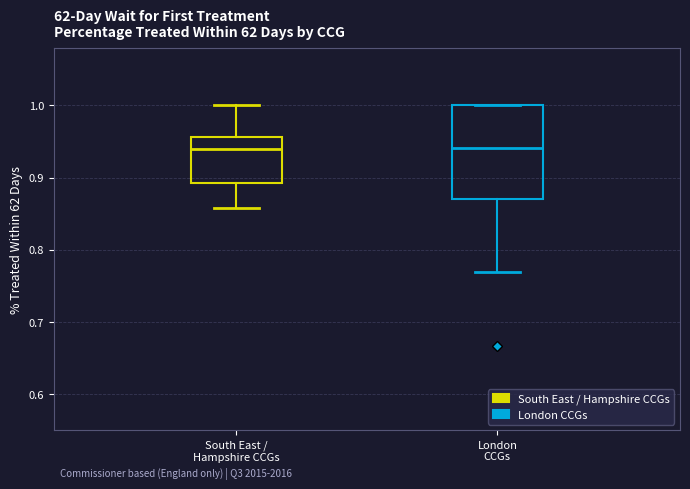

Reading left to right, read every box against the y-axis: the position of its median line, the range the box covers, and the ends of its whiskers. The values are not printed on the chart, so give them approximately, as read against the axis.

South East / Hampshire CCGs: median 0.94, box 0.89 to 0.96, whiskers 0.86 to 1.00
London CCGs: median 0.94, box 0.87 to 1.00, whiskers 0.77 to 1.00